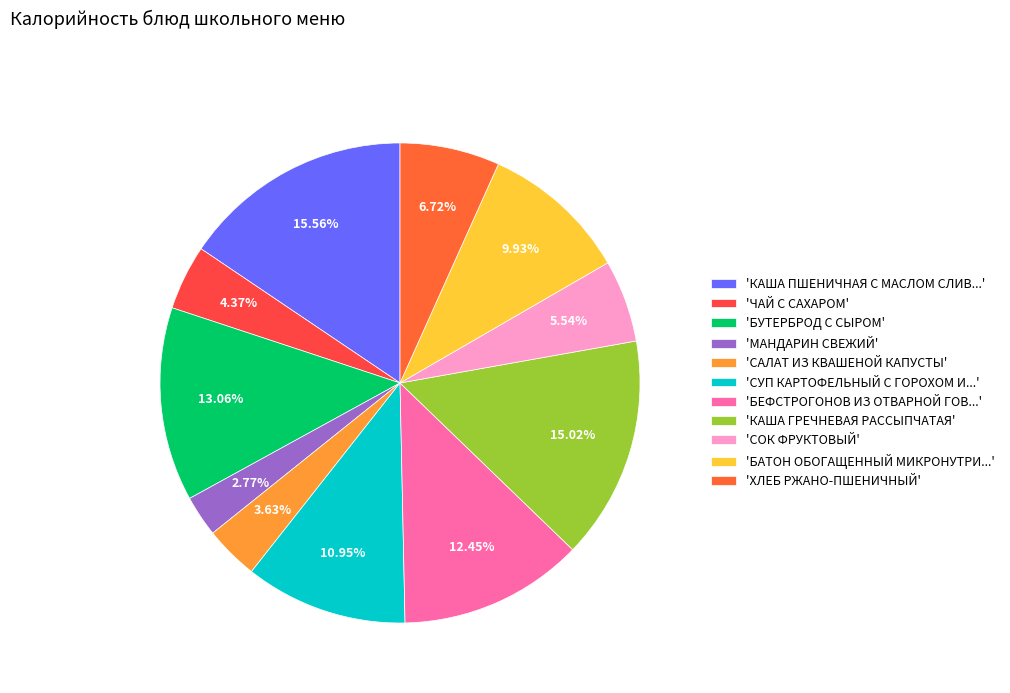

How many segments does this pie chart have?

11